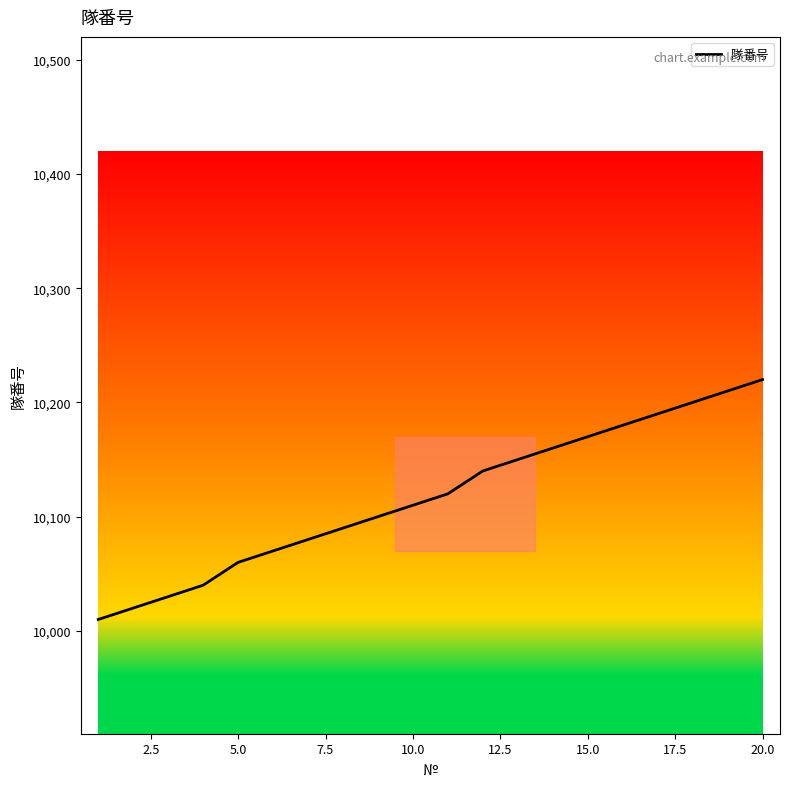

What is the minimum value shown in the chart?

10010